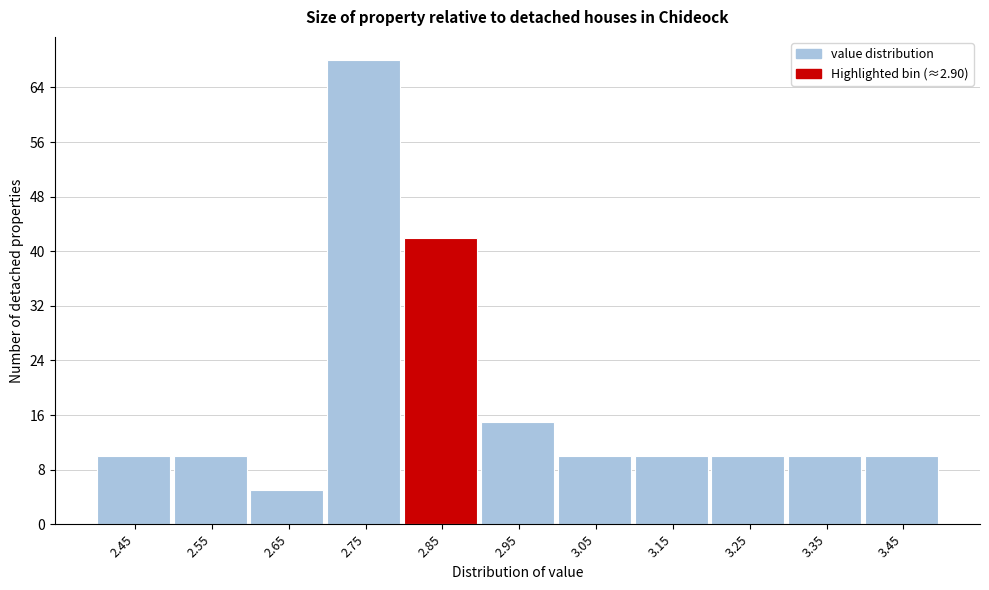

Reading left to right, extract all data points from this chart.

10	10	5	68	42	15	10	10	10	10	10